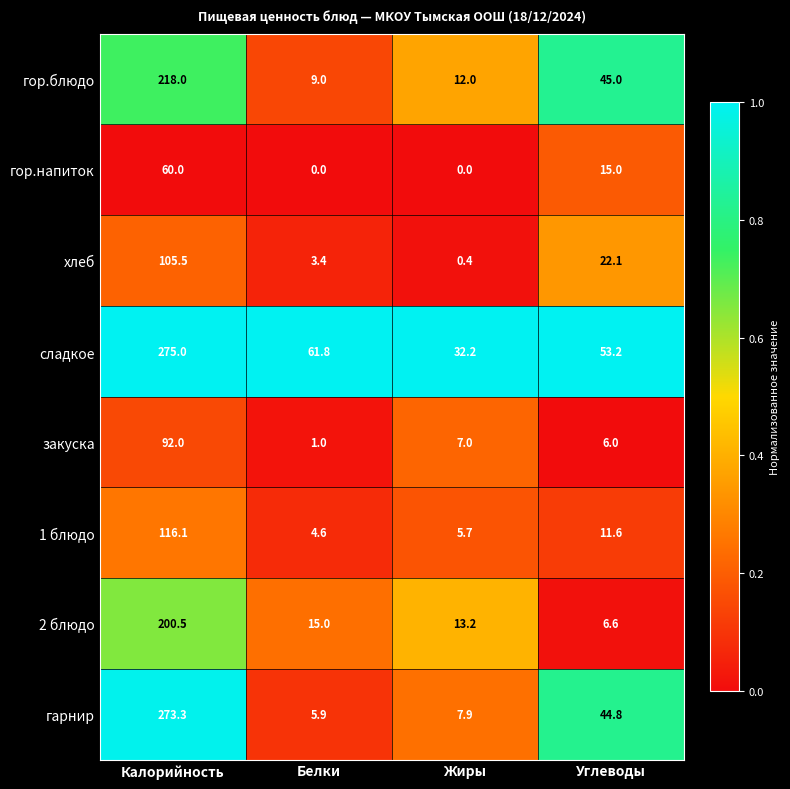

At which category is the sum across all series the highest?

Калорийность